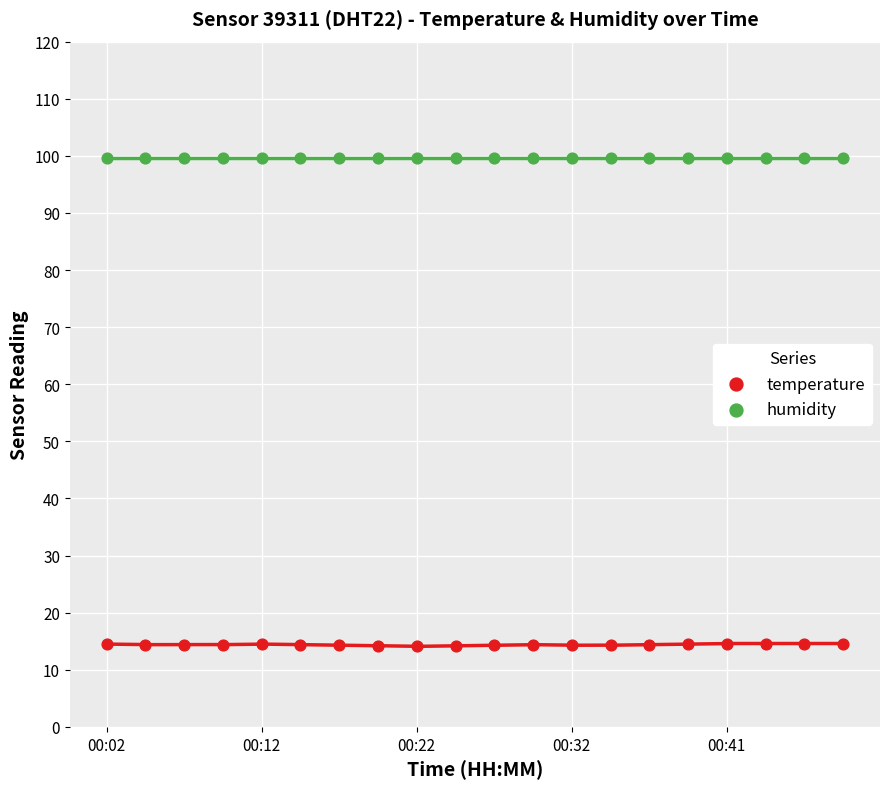

Which series contains the highest Y value?

humidity